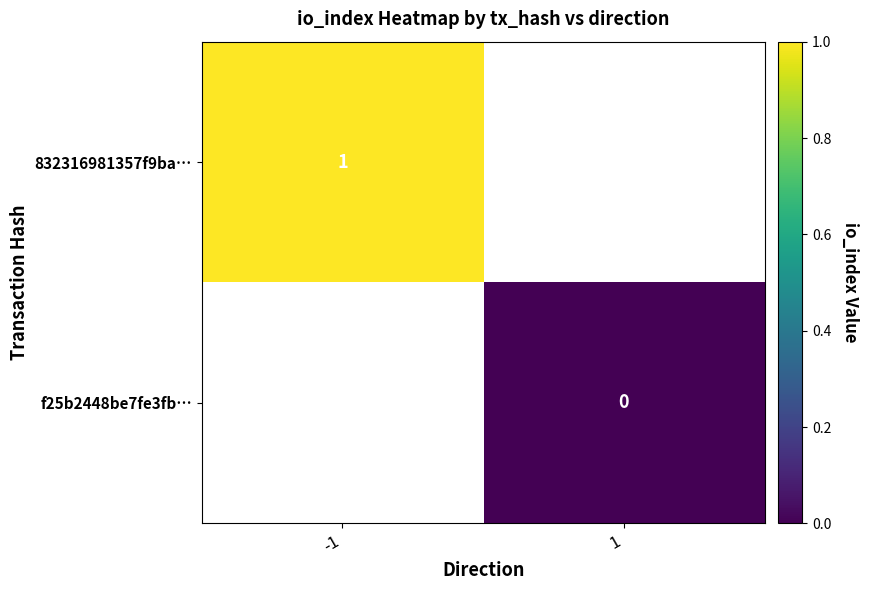

Is it true that 832316981357f9ba… equals 1 at -1?

True